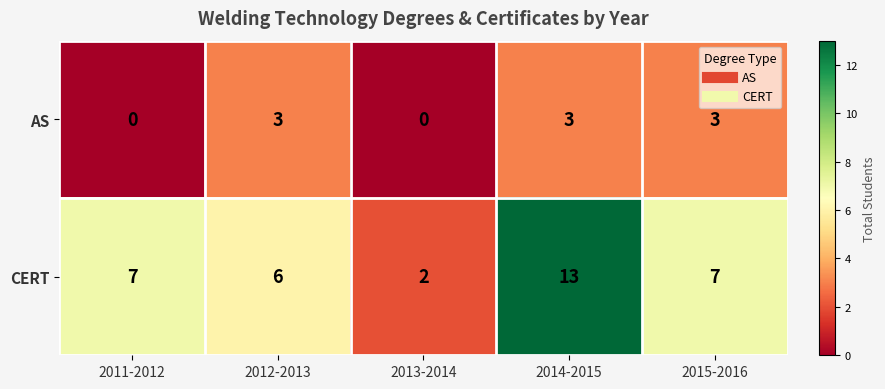

At how many categories does at least one series exceed 4?

4